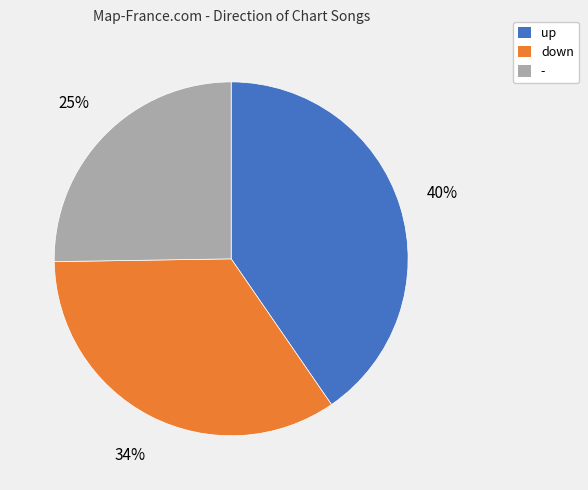

Rank the categories by value from lowest to highest.

-, down, up